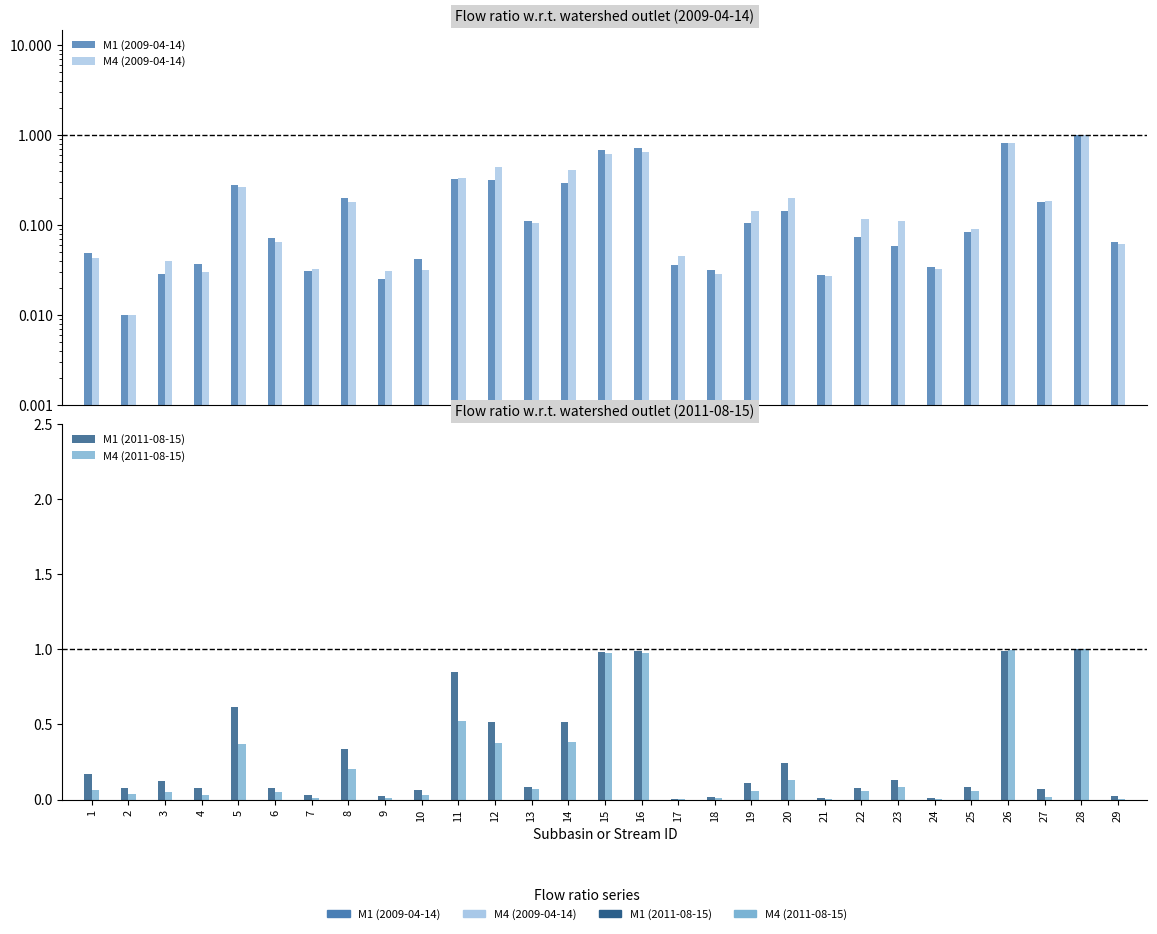

Is the value of M4 (2011-08-15) at 2 greater than the value of M4 (2009-04-14) at 25?

No